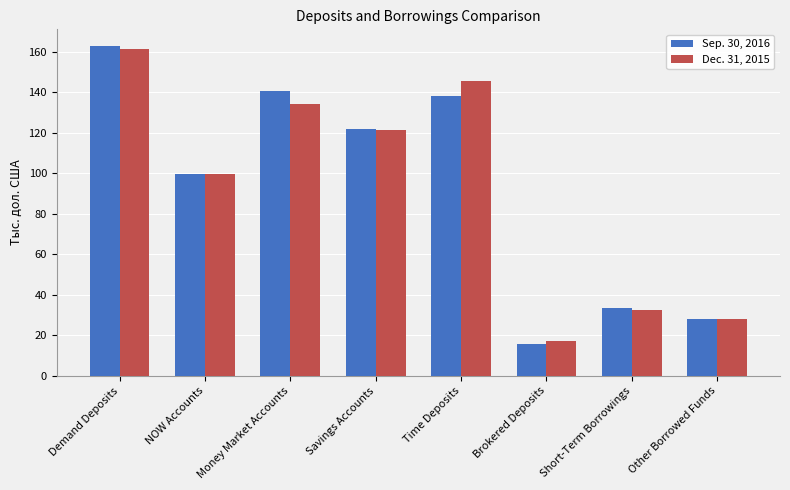

Reading left to right, extract all data points from this chart.

Sep. 30, 2016: 162810	99362	140435	121837	138197	15707	33615	28000
Dec. 31, 2015: 161053	99514	134294	121415	145651	17372	32448	28000